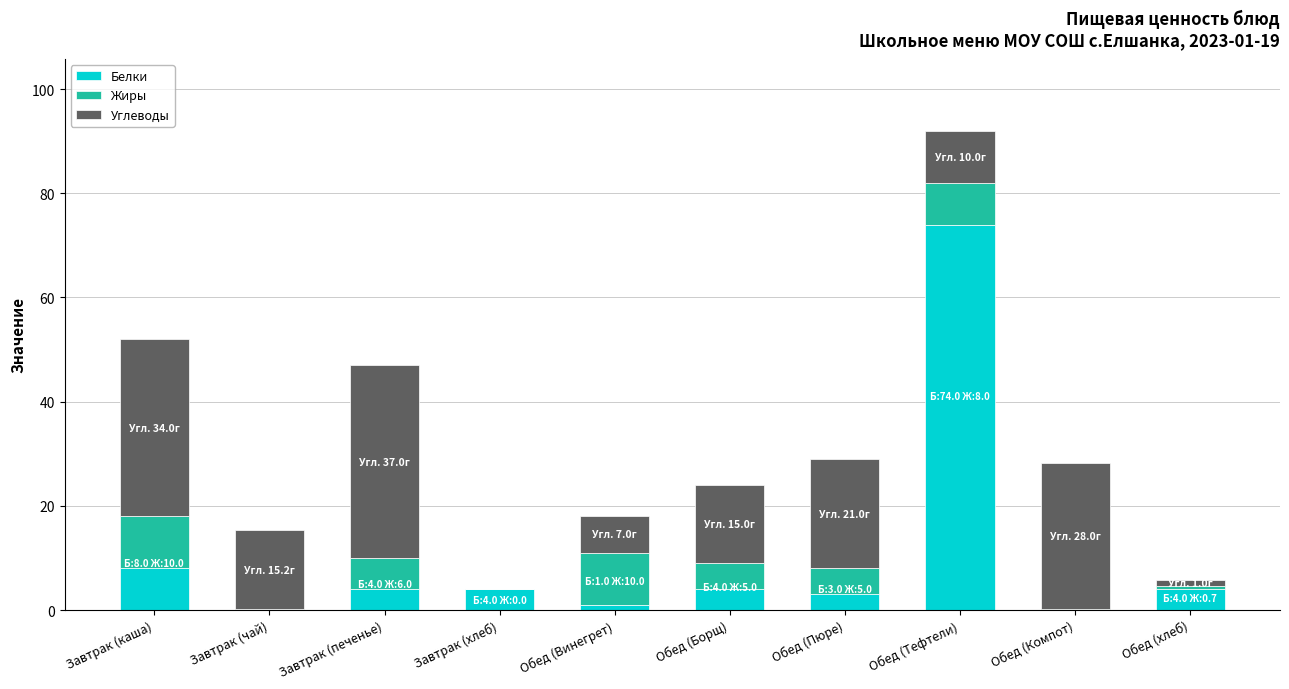

Reading left to right, what are the values for Белки?

Завтрак (каша)=8.0	Завтрак (чай)=0.1	Завтрак (печенье)=4.0	Завтрак (хлеб)=4.0	Обед (Винегрет)=1.0	Обед (Борщ)=4.0	Обед (Пюре)=3.0	Обед (Тефтели)=74.0	Обед (Компот)=0.1	Обед (хлеб)=4.0